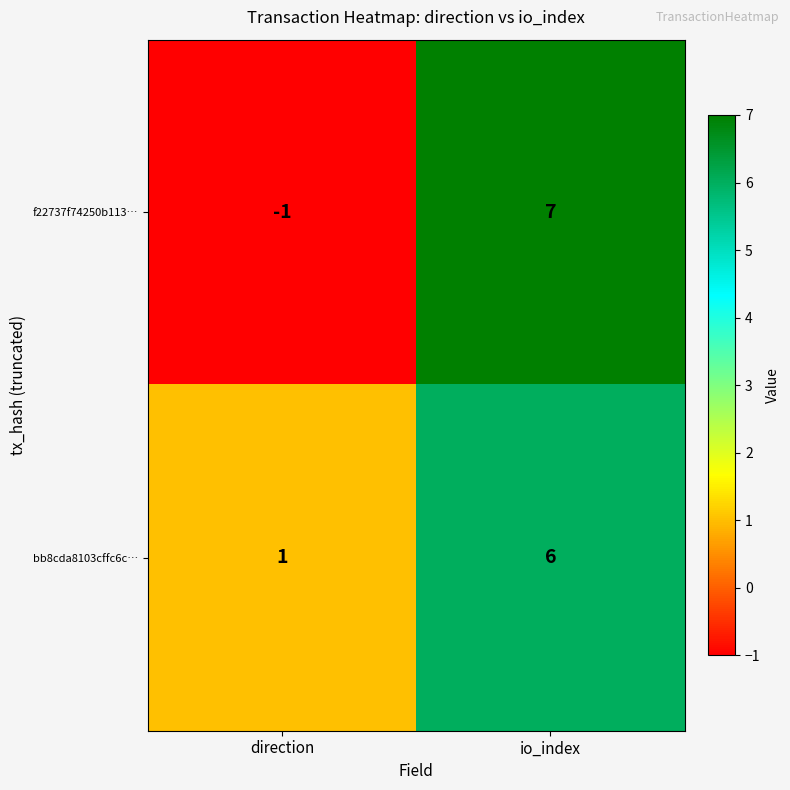

Reading left to right, list all the values displayed in this chart.

f22737f74250b113…: direction=-1	io_index=7
bb8cda8103cffc6c…: direction=1	io_index=6